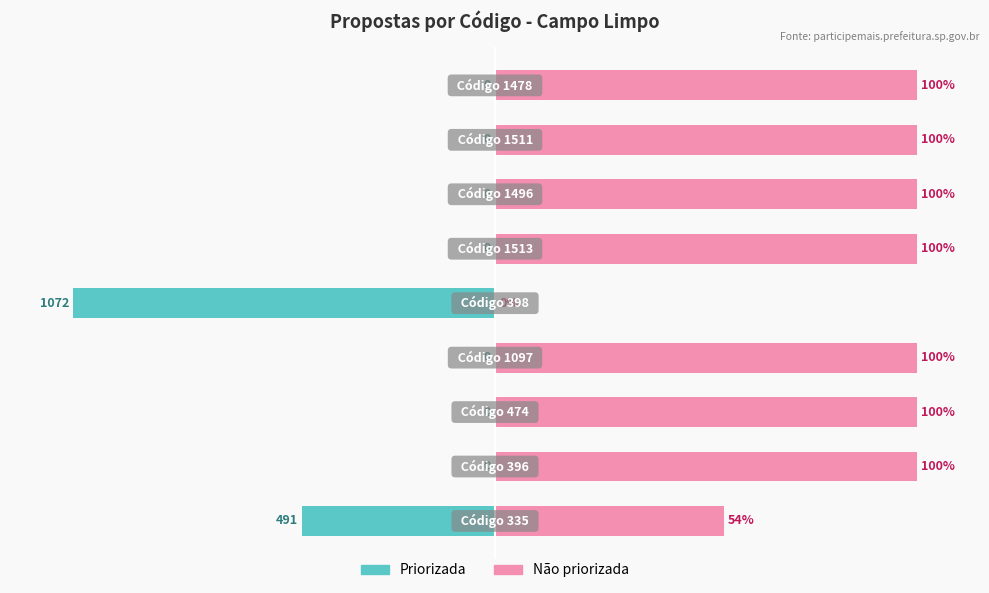

What is the difference between the maximum and minimum values in the Não priorizada series?

100.0